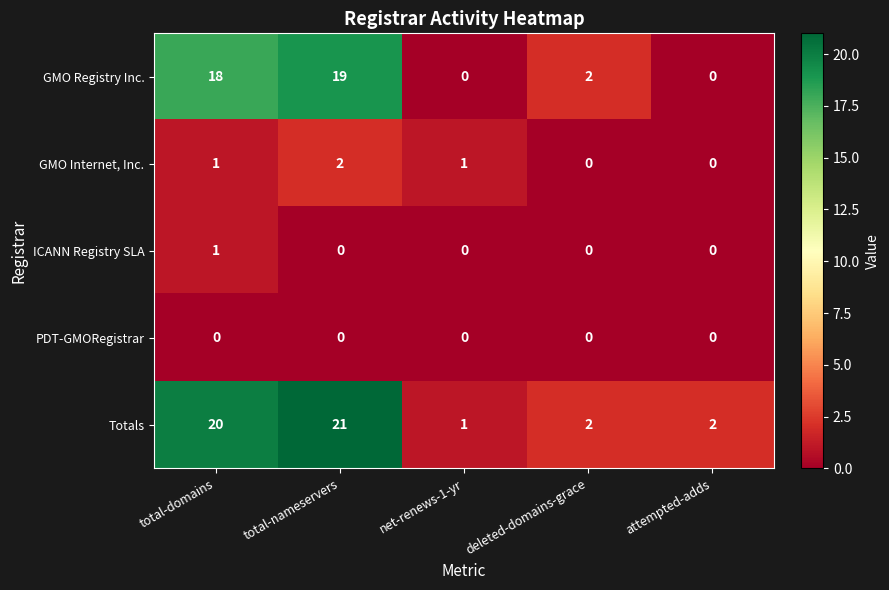

Which series has the largest range (max minus min)?

Totals